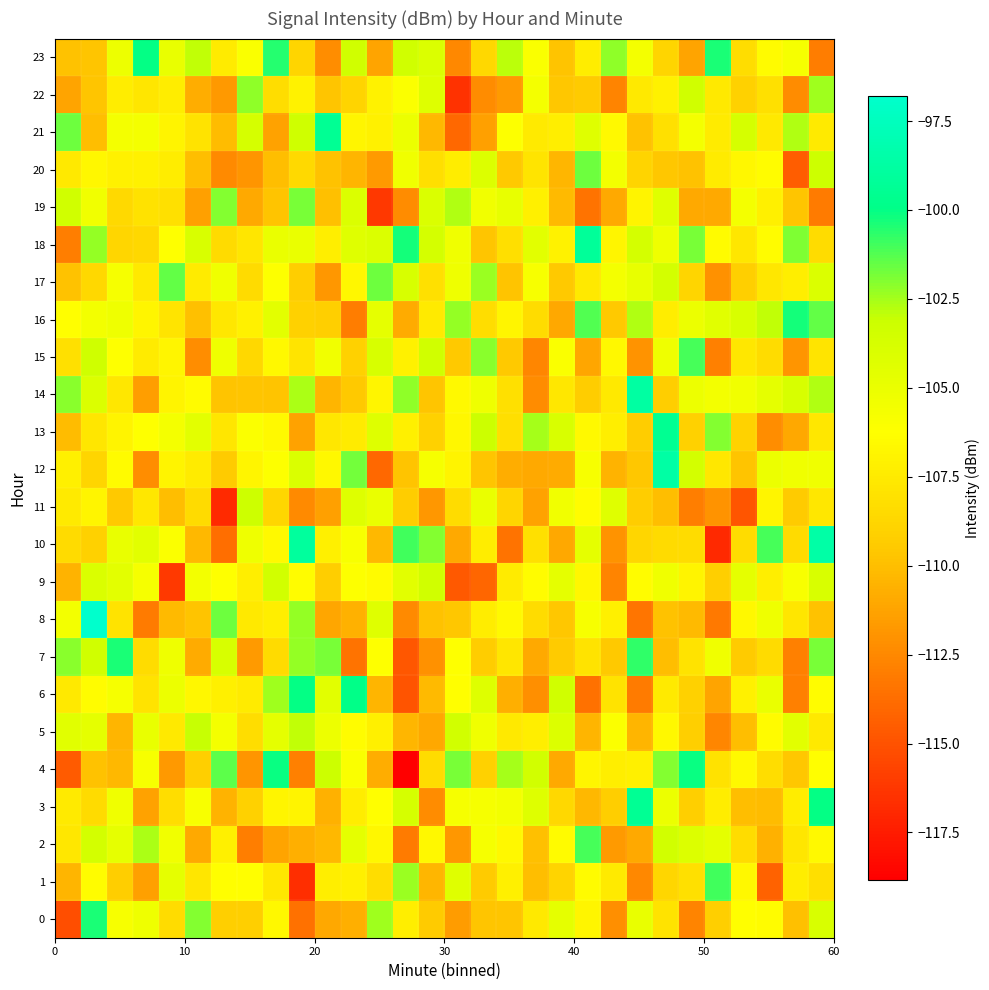

How many series are shown in this chart?

24